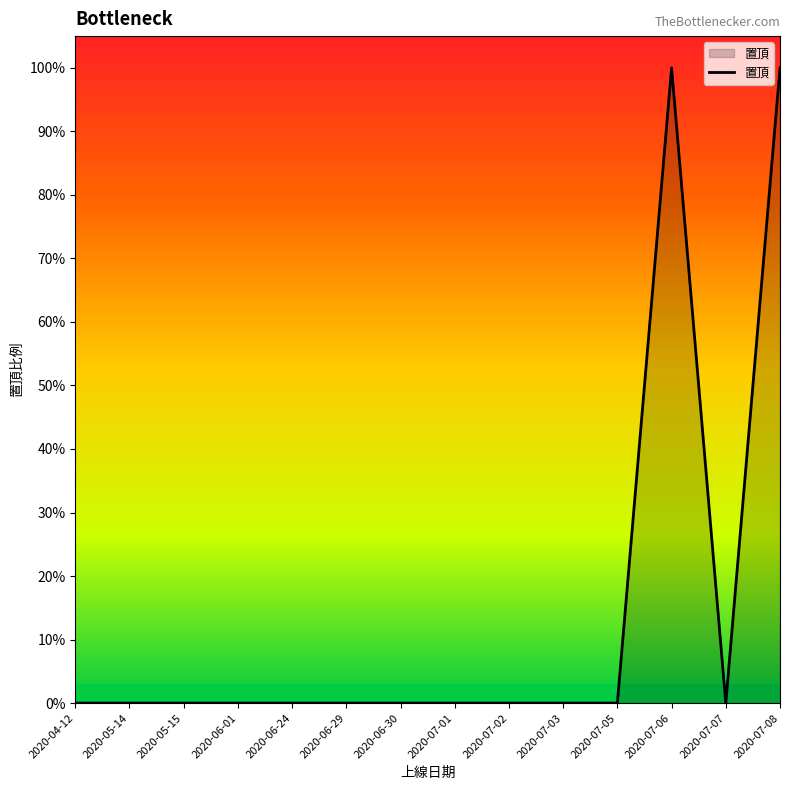

Does the chart display data point markers on the line(s)?

No